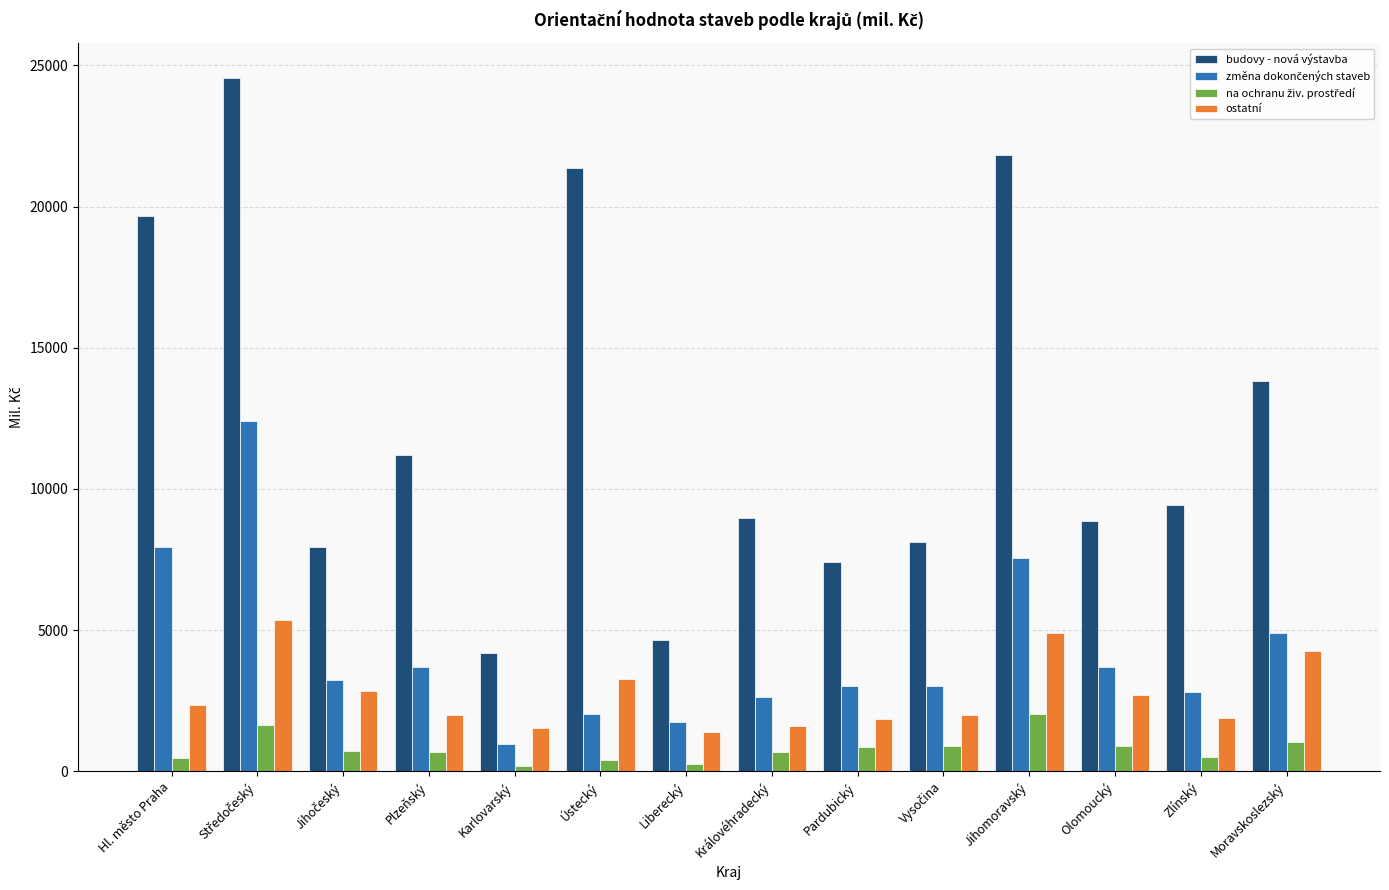

What is the label of the 12th bar from the left?

Olomoucký